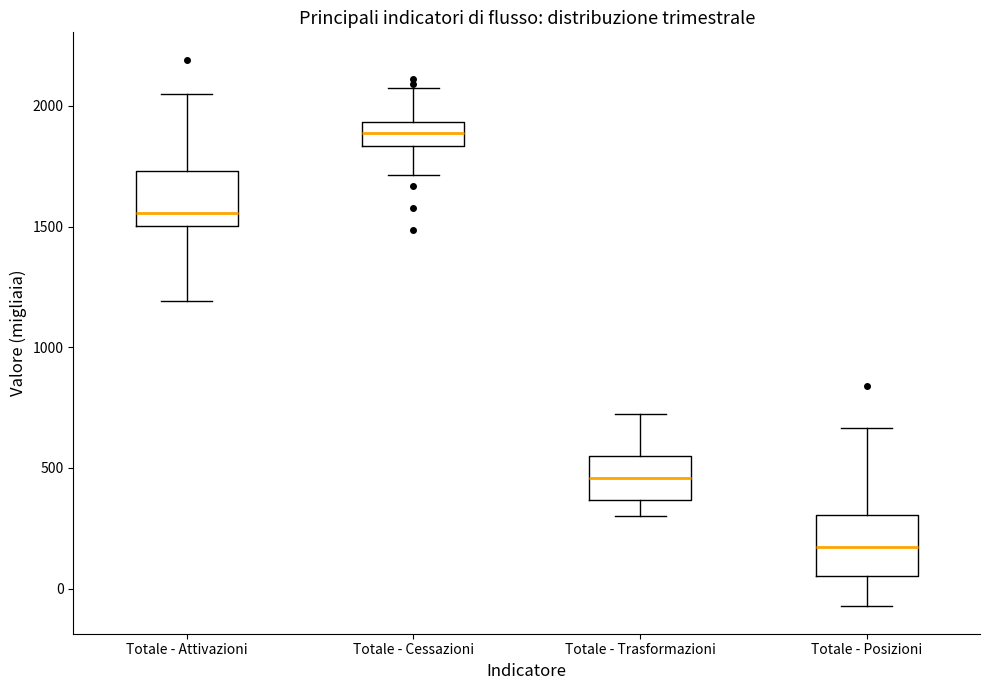

Where does the upper whisker of the box for Totale - Trasformazioni end on the y-axis? The values are not printed on the chart, so give them approximately, as read against the axis.

750